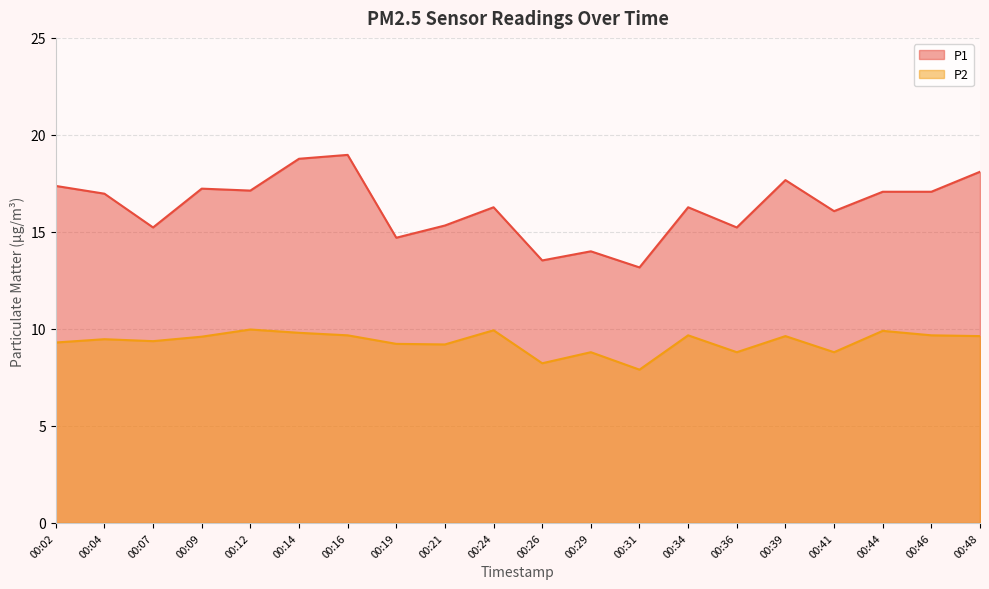

Is it true that P2 equals 3.2 at 00:12?

False